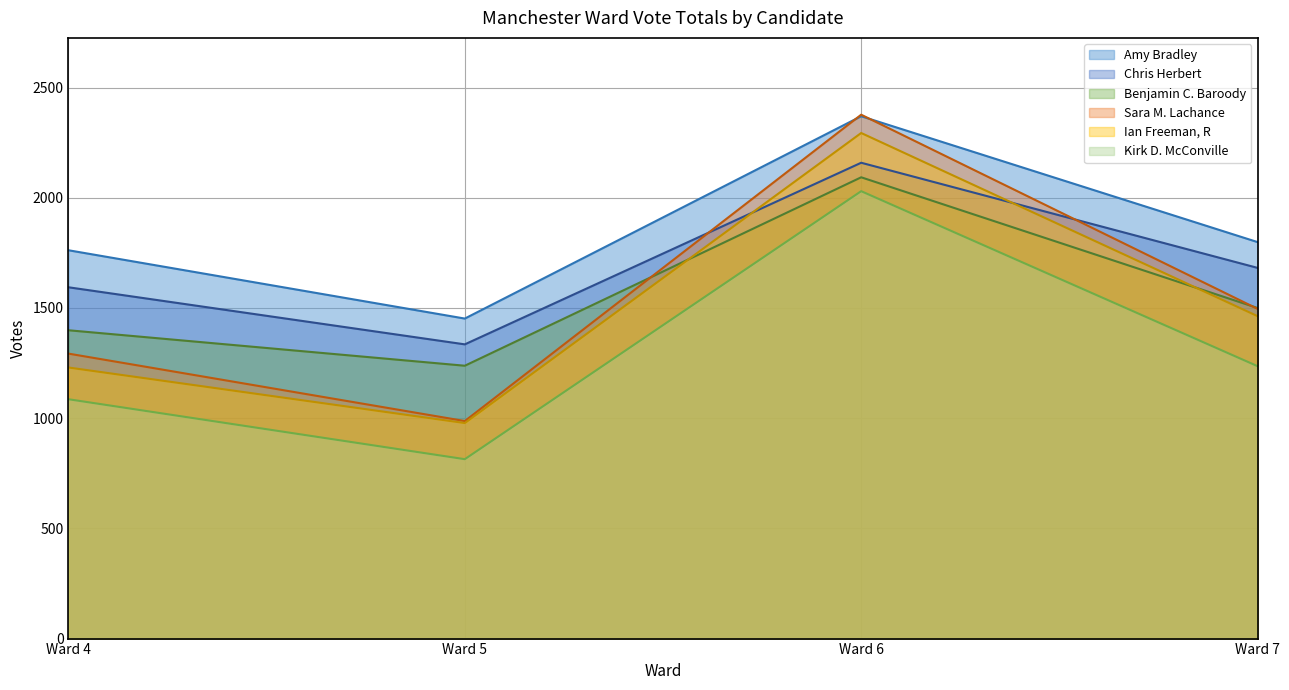

What is the value of the Chris Herbert point at the 2nd from the left?

1335